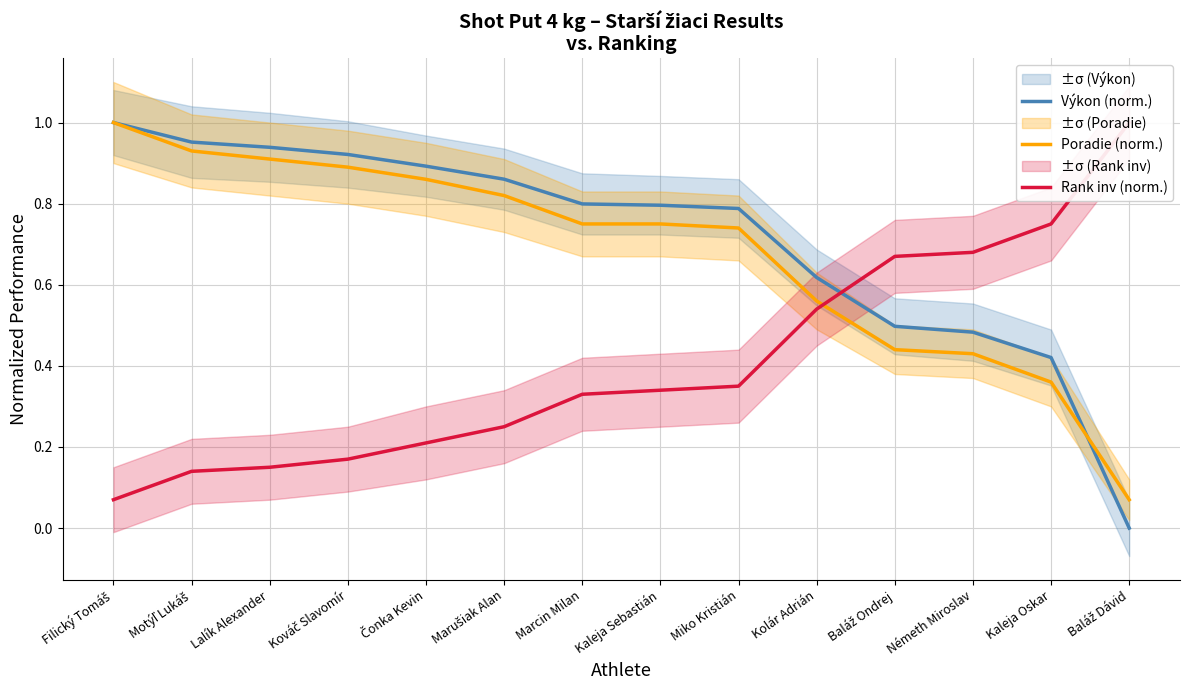

Which series has the widest spread of values?

Výkon (norm.)